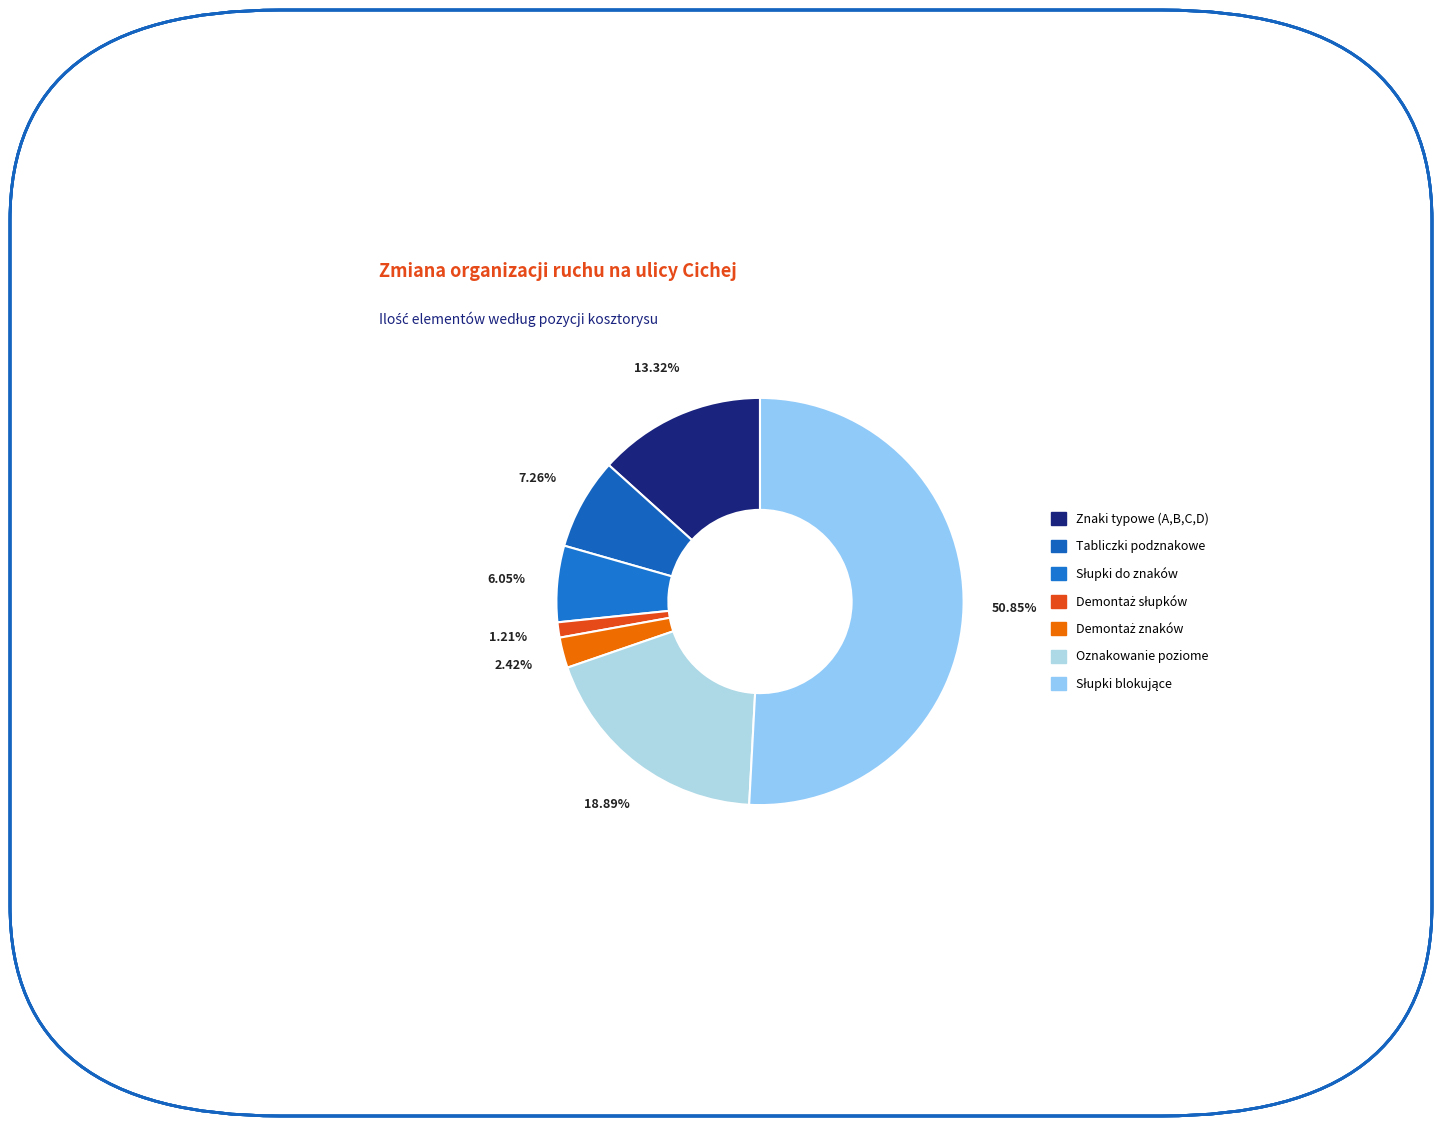

Which category has the smallest portion of the pie?

Demontaż słupków